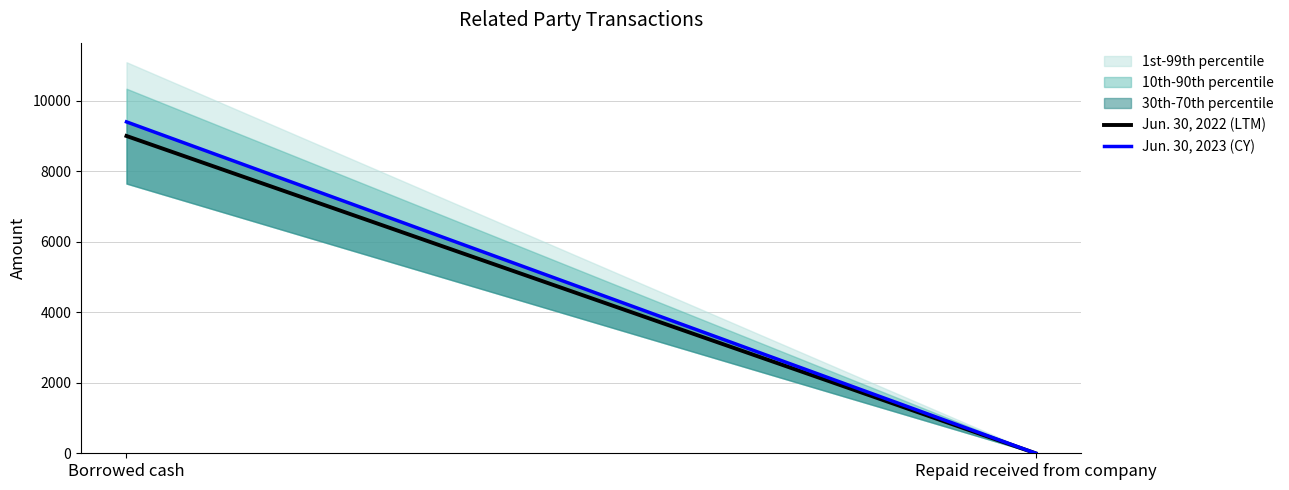

Reading left to right, what are all the values shown in this chart?

Jun. 30, 2022 (LTM): 9000	0
Jun. 30, 2023 (CY): 9400	0